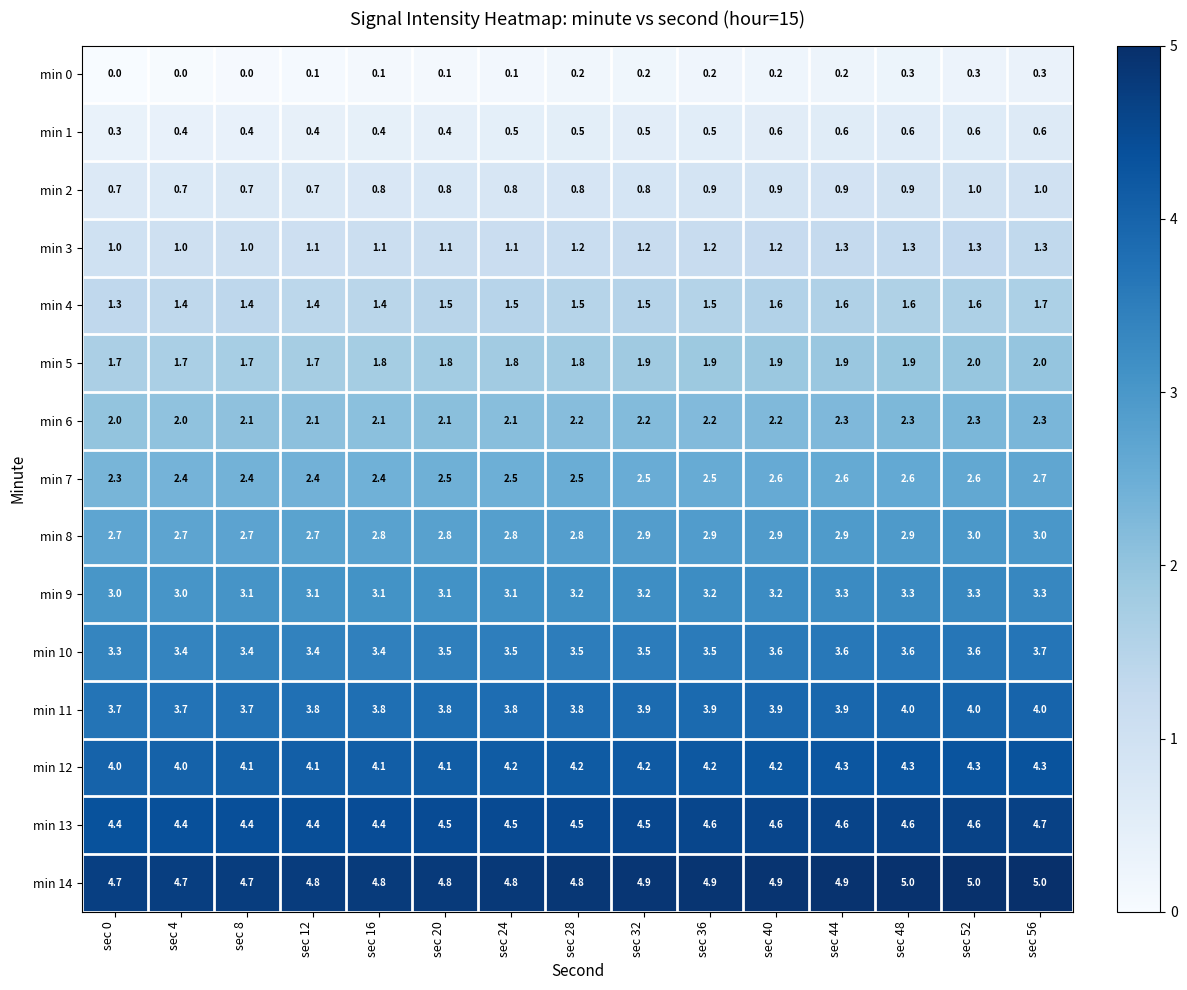

What is the sum of all min 9 values?

47.5